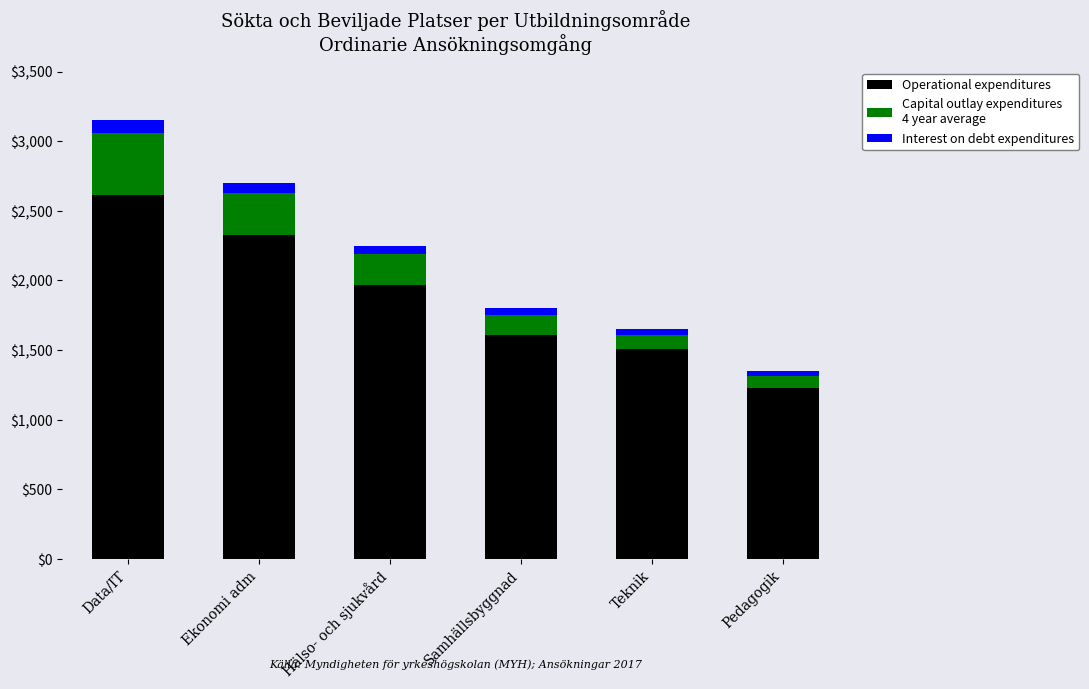

What is the total value across all series at Data/IT?

3150